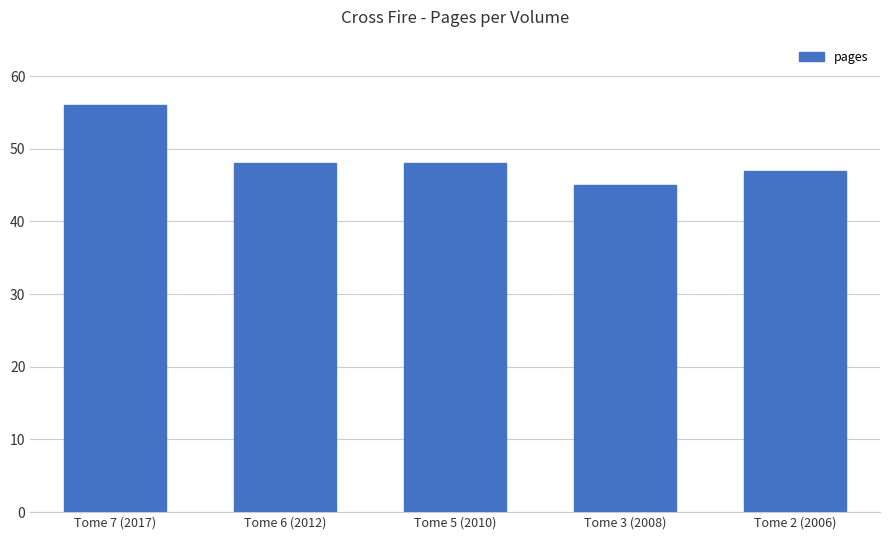

True or false: the data shows 48 at Tome 6 (2012).

True